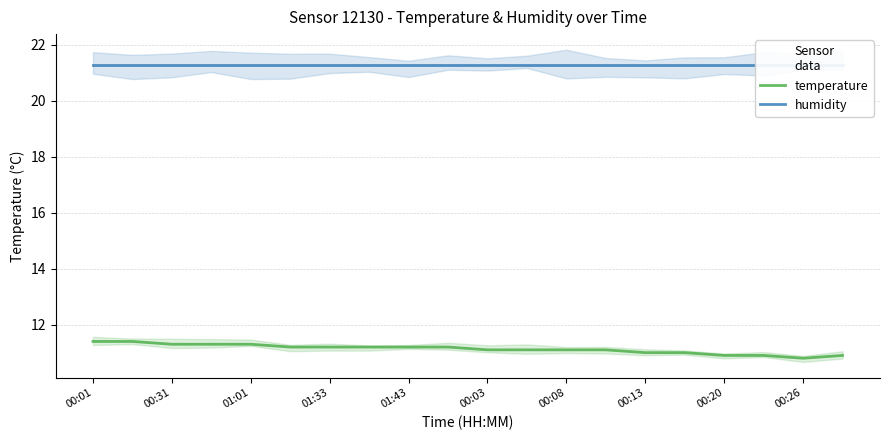

How many distinct data groups are displayed?

2